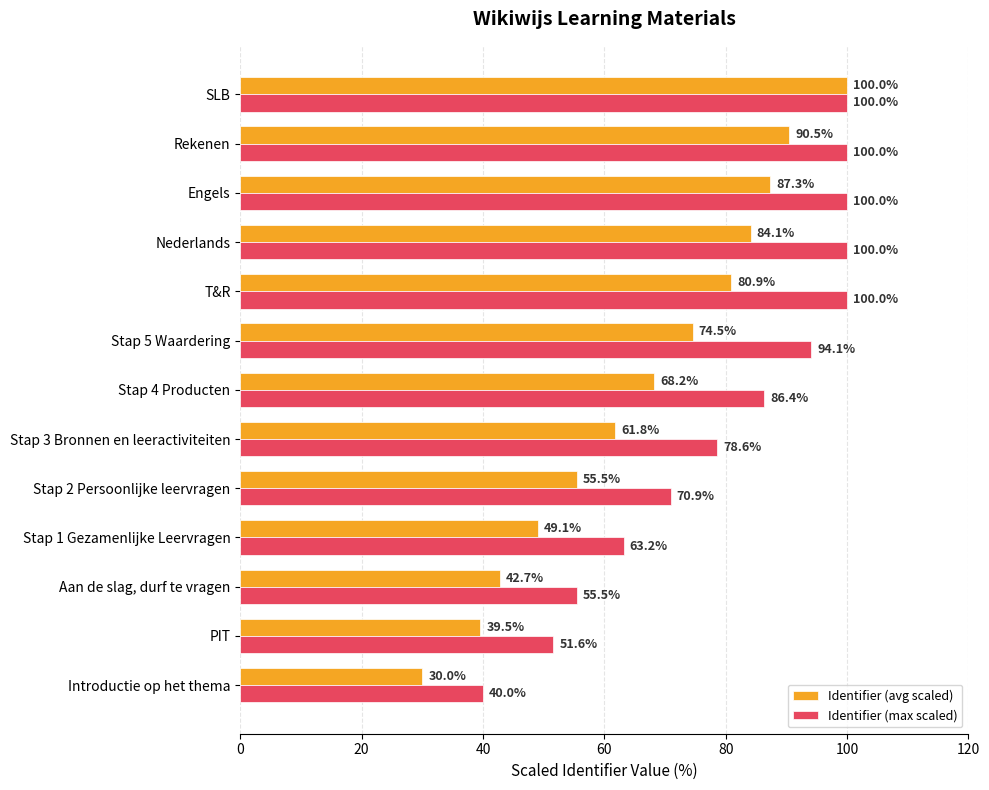

What is the total value across all series at Engels?

187.3